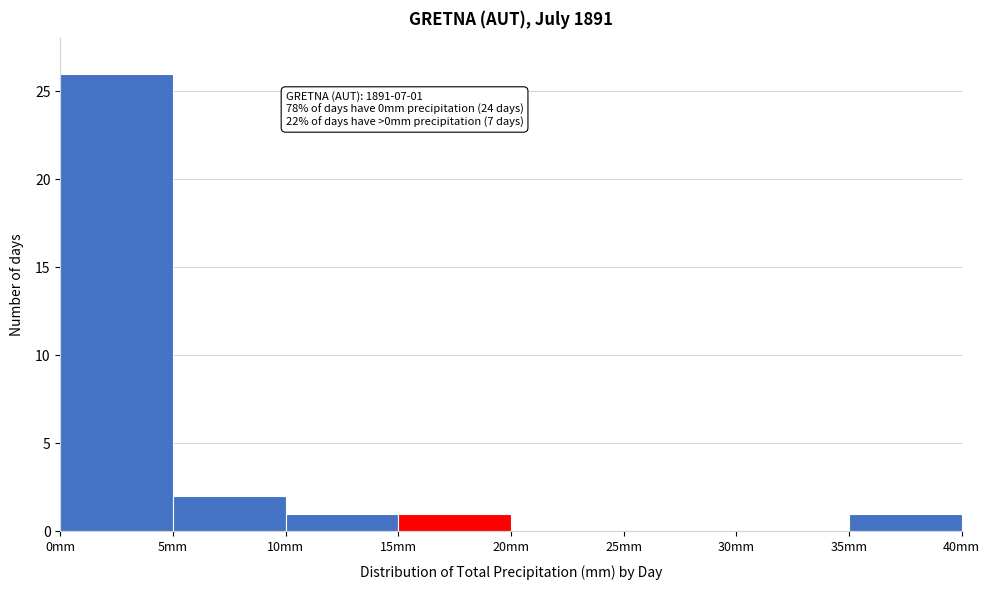

Which range on the x-axis has the tallest bar?

0 to 5